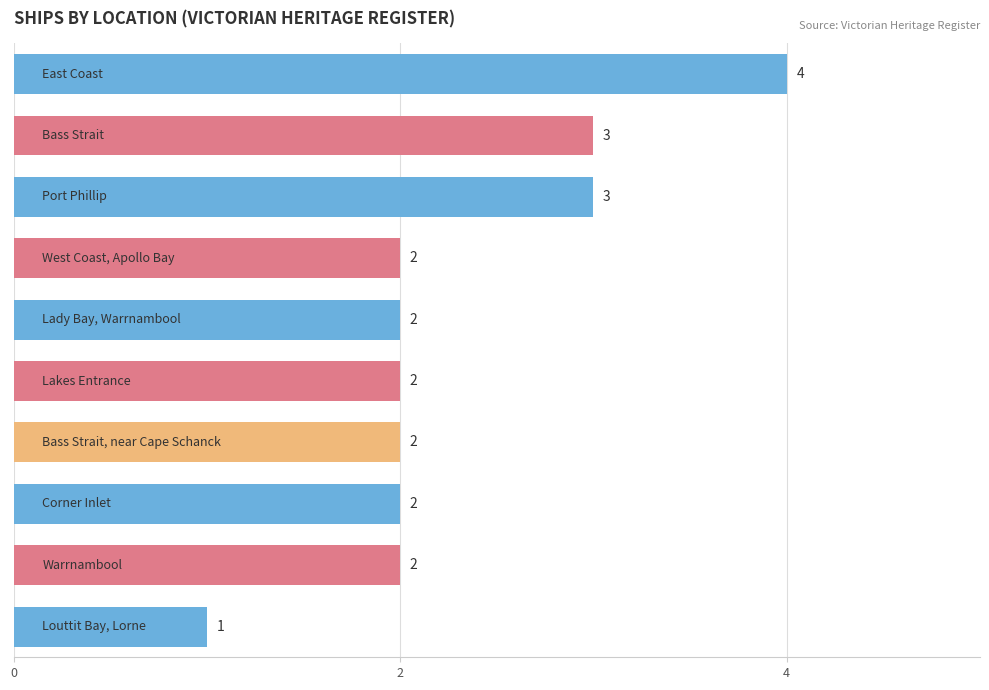

What is the value of the 4th bar from the top?

2